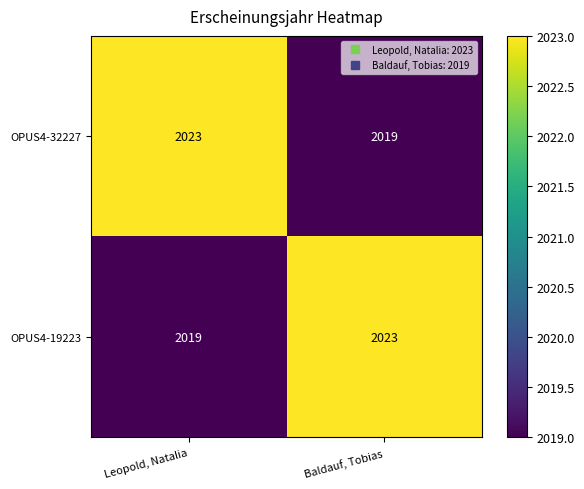

What is the average value of the OPUS4-32227 series?

2021